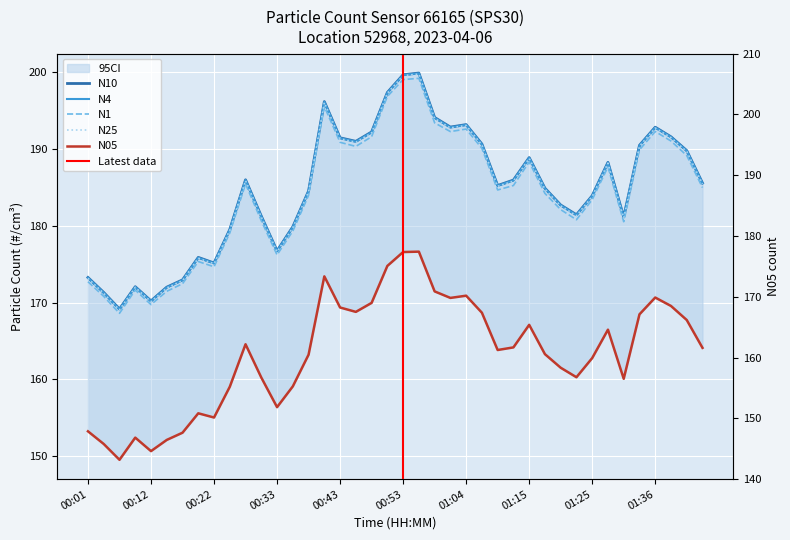

Where is N10 nearest to the value 184?

01:25